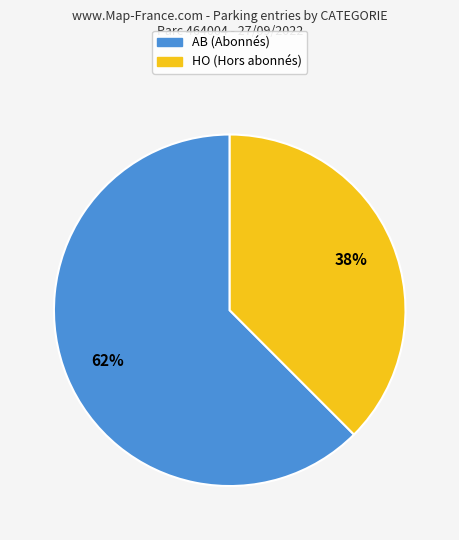

Is there a majority slice in this chart?

Yes